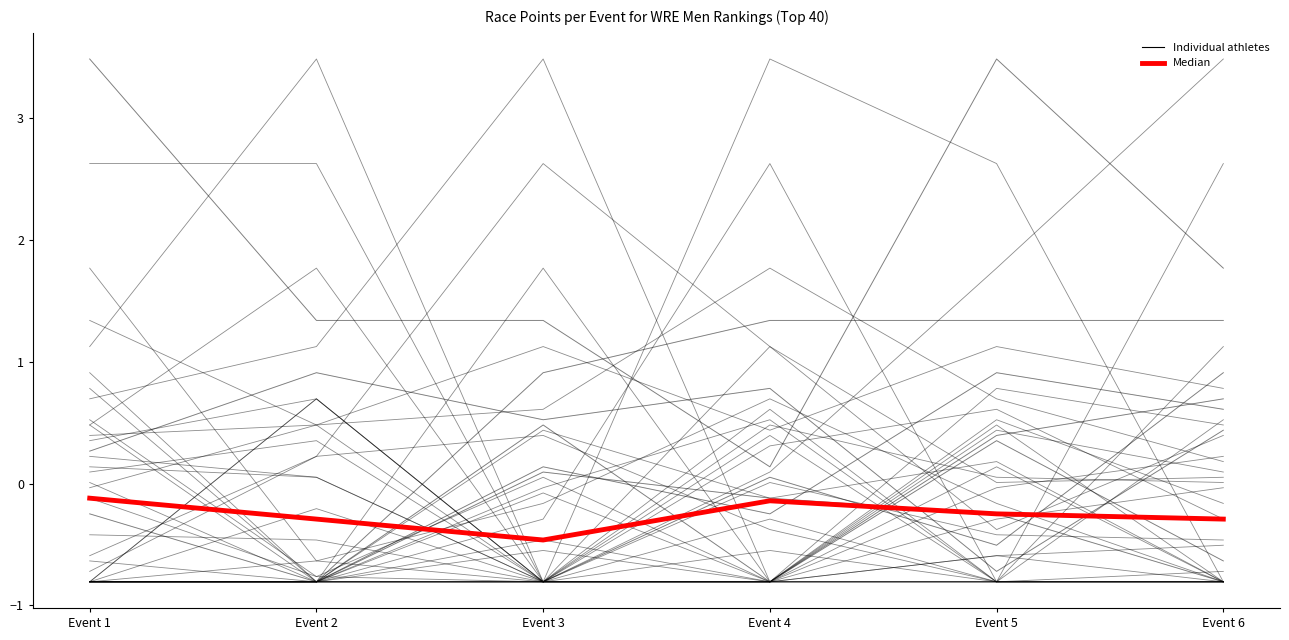

At which label does Rank 1 (Fosser) reach its minimum?

Event 4